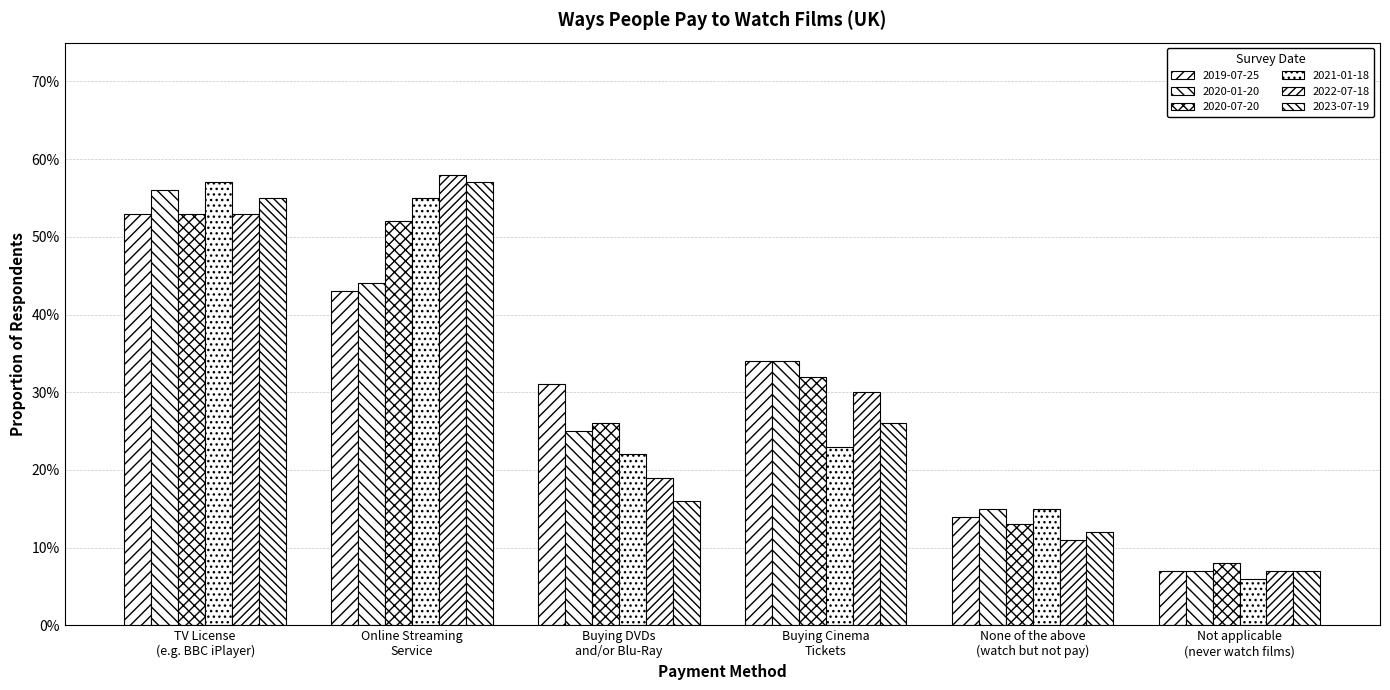

What is the difference between the maximum and minimum values in the 2020-01-20 series?

0.5